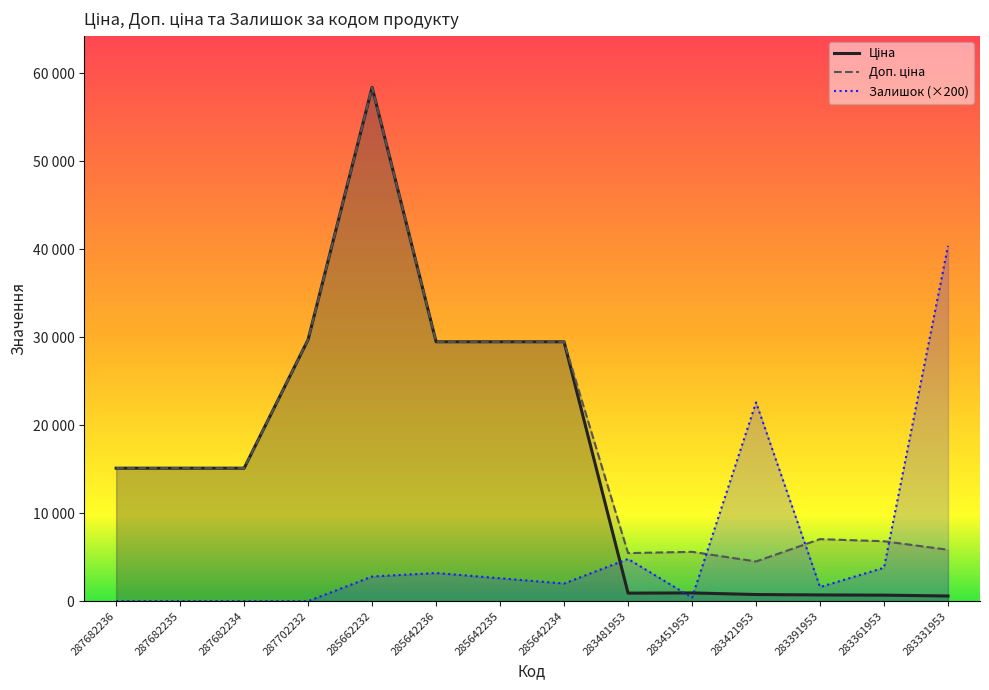

At how many categories does at least one series exceed 46641?

1